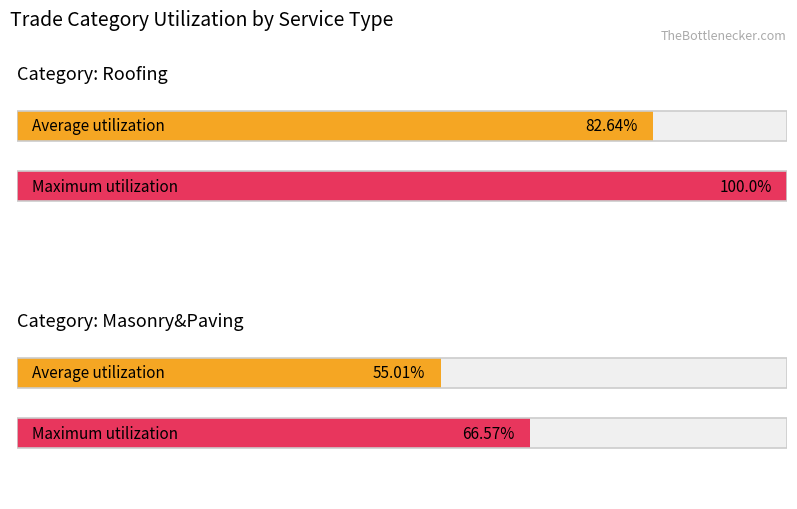

What is the difference between the highest and lowest values at Masonry&Paving?

11.6